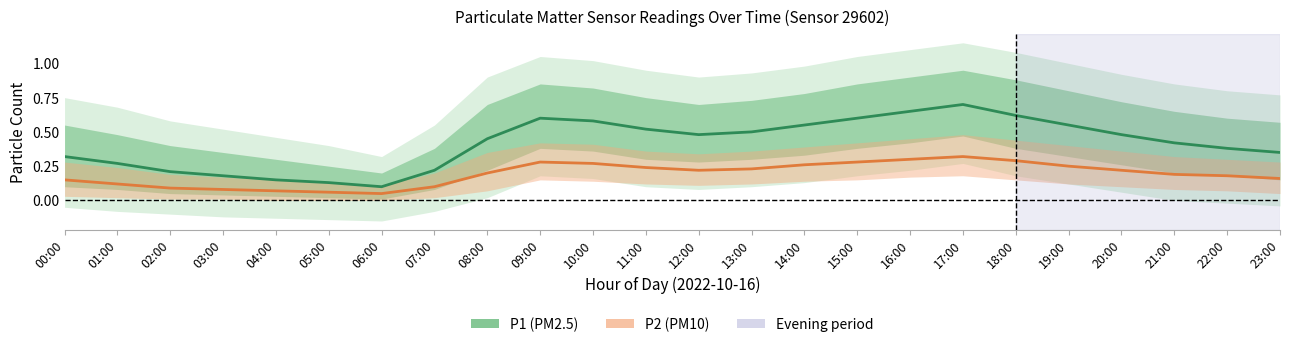

What is the sum of the P1 mean values at 15:00 and 19:00?

1.1